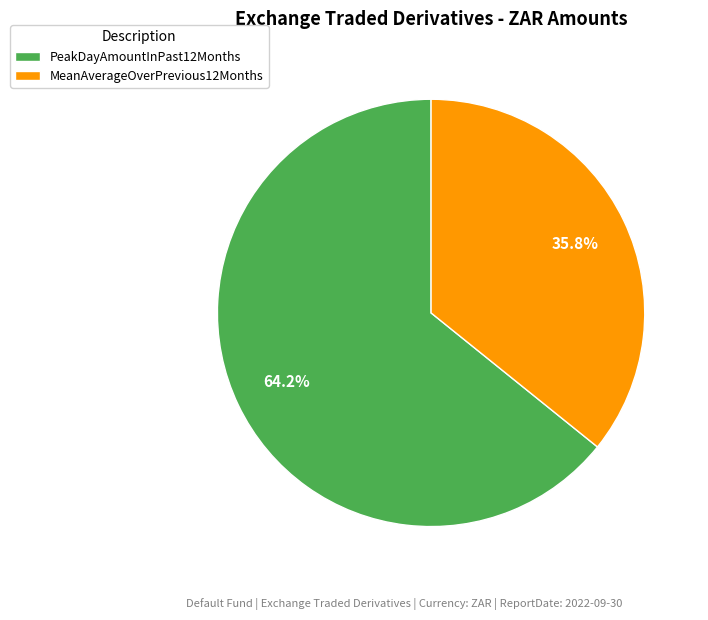

Count the number of slices in the pie.

2